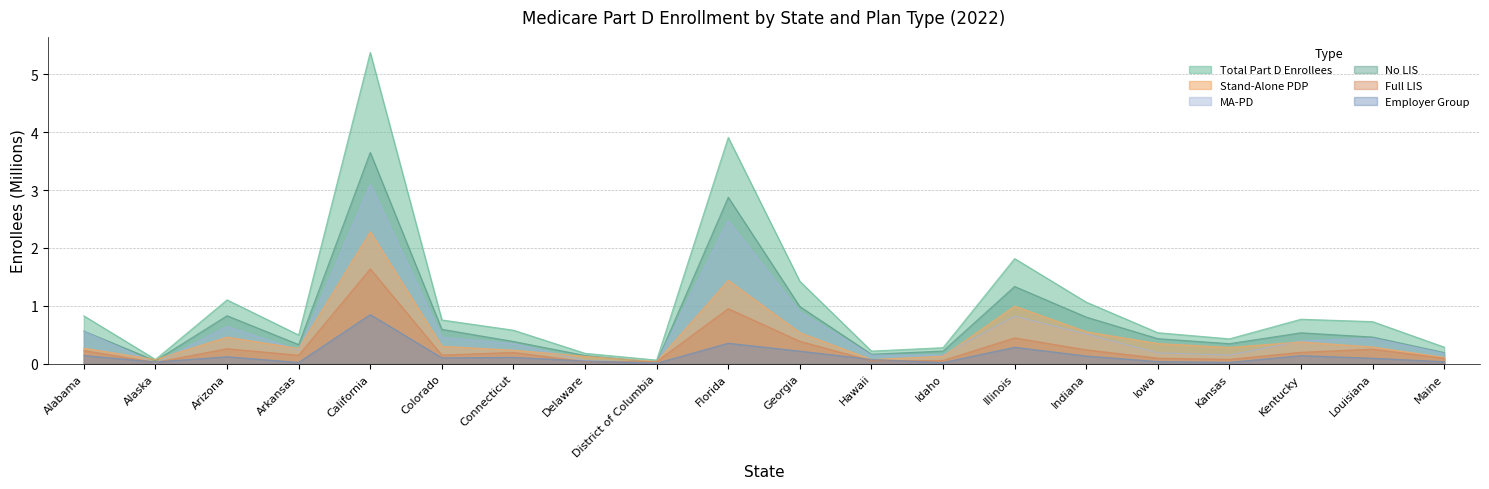

Which series has the widest spread of values?

Total Part D Enrollees